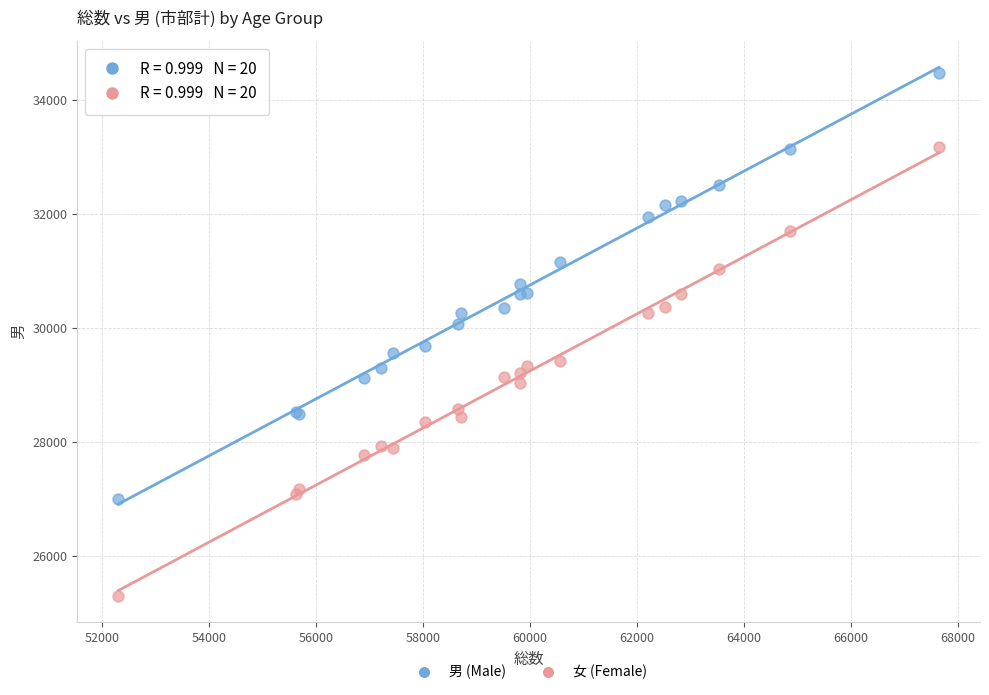

Which series reaches the maximum Y coordinate?

男 (Male)